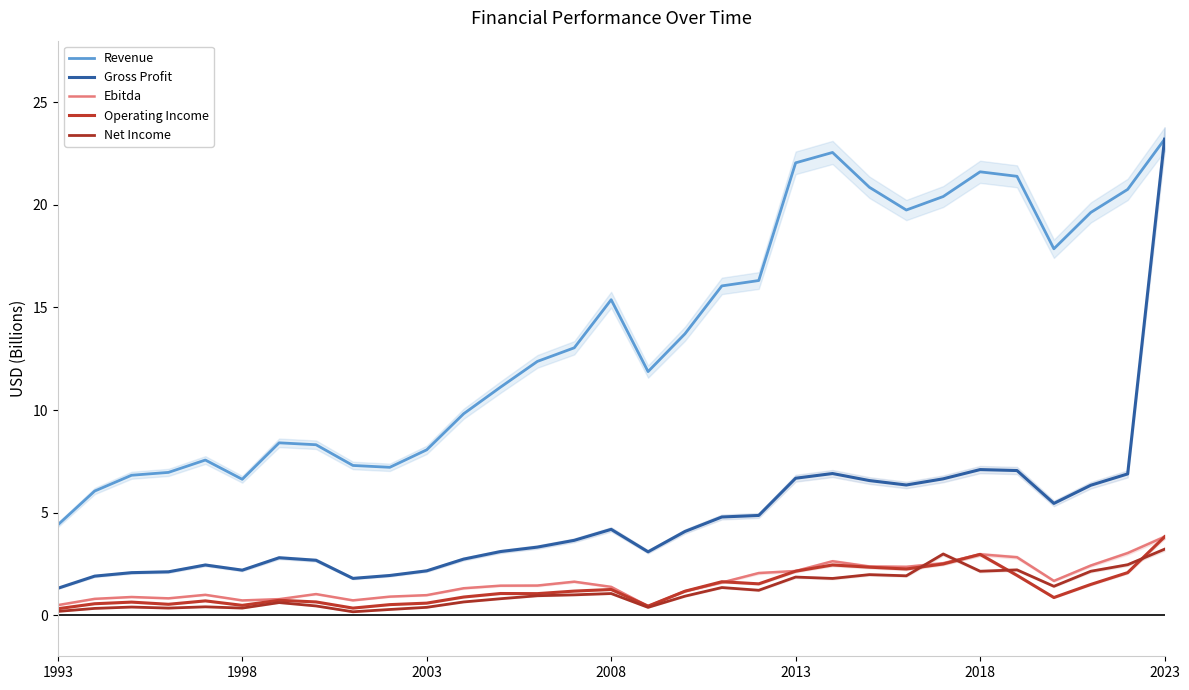

How many categories are shown in the chart?

31